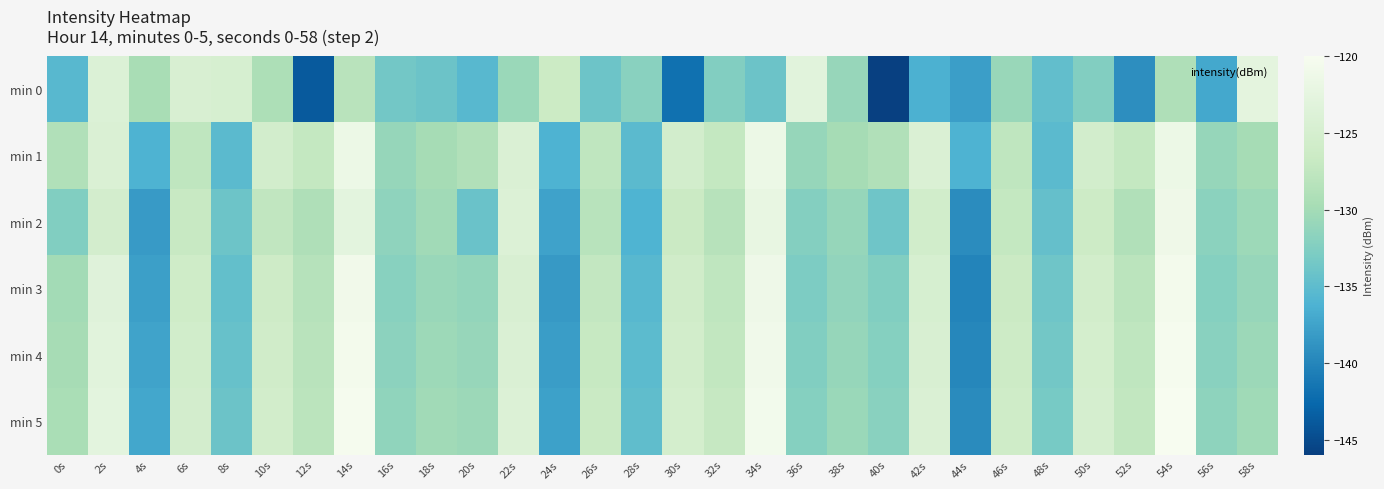

Which series changed the most between 12s and 14s?

min 0